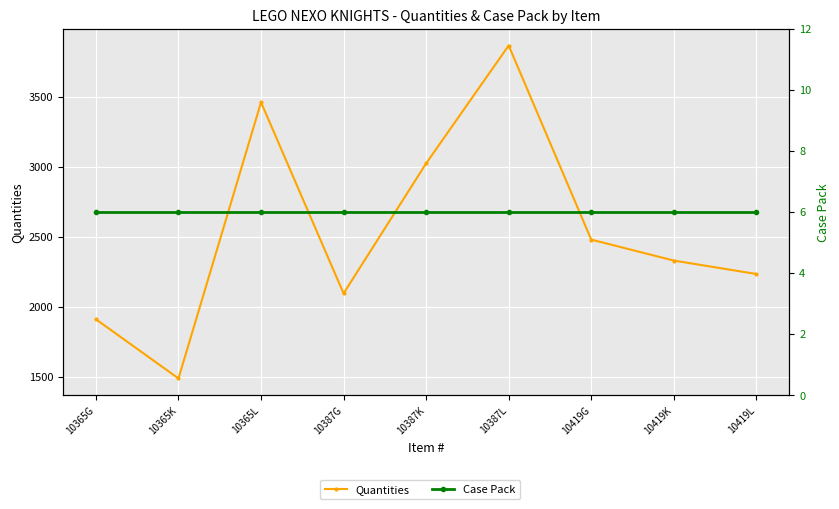

True or false: Case Pack has more than 0 points higher than both neighbors.

False